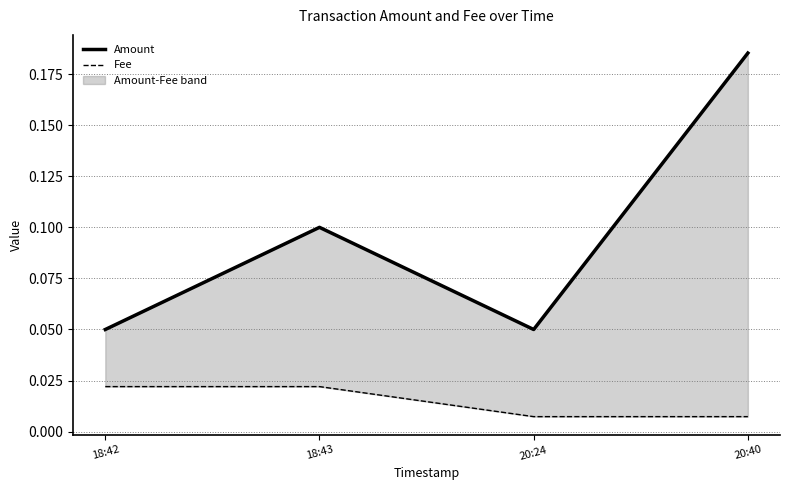

Reading left to right, transcribe all the data shown in this chart.

Amount: 18:42=0.1	18:43=0.1	20:24=0.1	20:40=0.2
Fee: 18:42=0.0	18:43=0.0	20:24=0.0	20:40=0.0